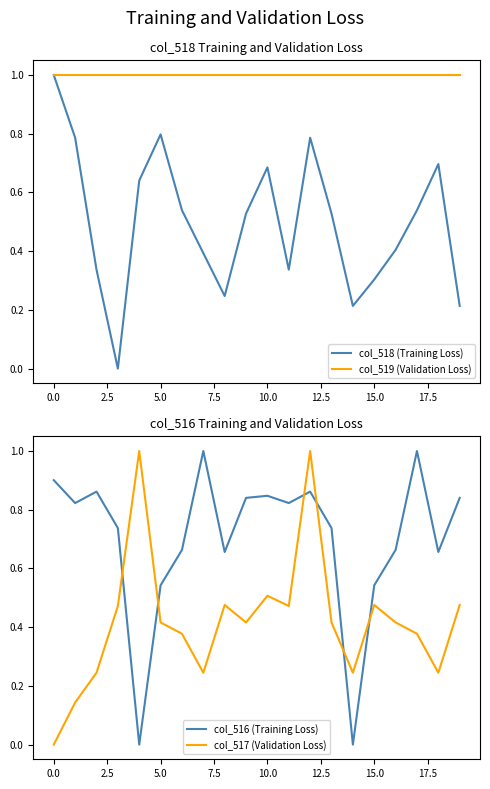

Reading left to right, what are all the values shown in this chart?

col_518 (Training Loss): 1.0	0.8	0.3	0.0	0.6	0.8	0.5	0.4	0.2	0.5	0.7	0.3	0.8	0.5	0.2	0.3	0.4	0.5	0.7	0.2
col_519 (Validation Loss): 1.0	1.0	1.0	1.0	1.0	1.0	1.0	1.0	1.0	1.0	1.0	1.0	1.0	1.0	1.0	1.0	1.0	1.0	1.0	1.0
col_516 (Training Loss): 0.9	0.8	0.9	0.7	0.0	0.5	0.7	1.0	0.7	0.8	0.8	0.8	0.9	0.7	0.0	0.5	0.7	1.0	0.7	0.8
col_517 (Validation Loss): 0.0	0.1	0.2	0.5	1.0	0.4	0.4	0.2	0.5	0.4	0.5	0.5	1.0	0.4	0.2	0.5	0.4	0.4	0.2	0.5